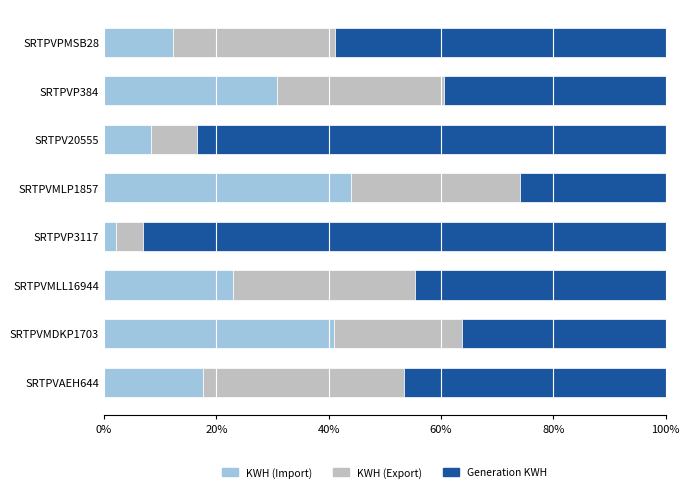

How many distinct data groups are displayed?

3